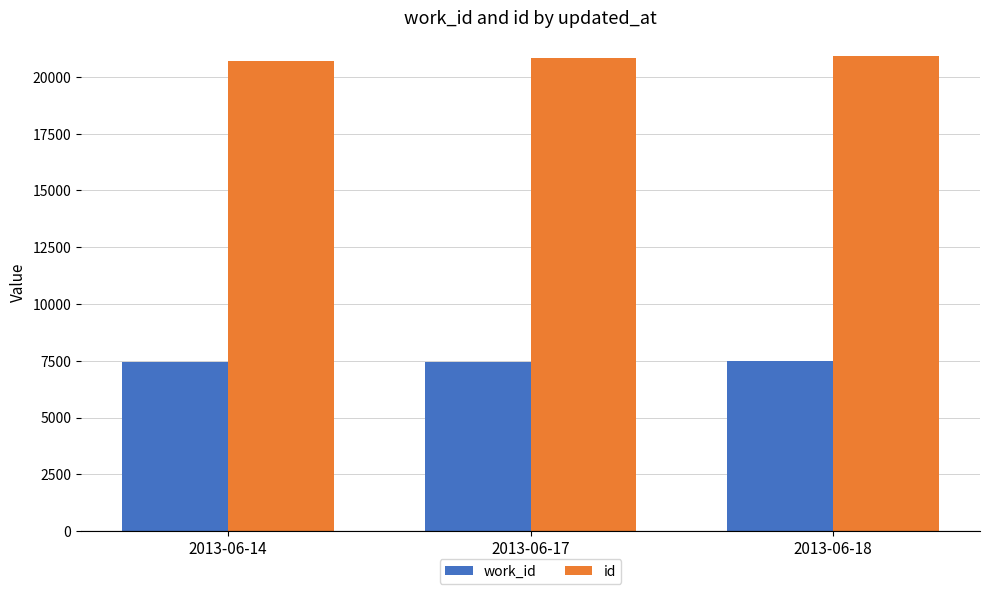

What is the sum of the id values at 2013-06-14 and 2013-06-18?

41648